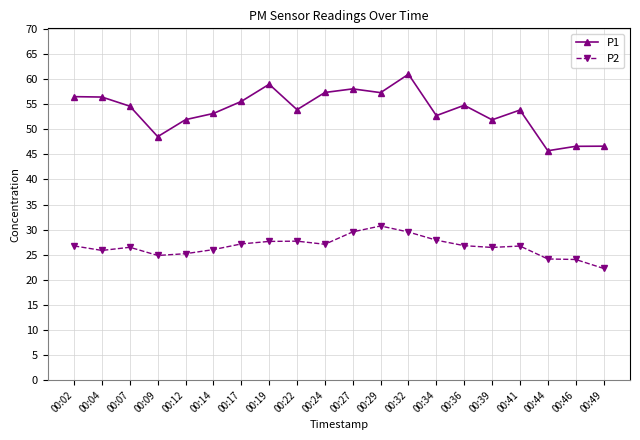

Where is the first local minimum for P2?

00:04